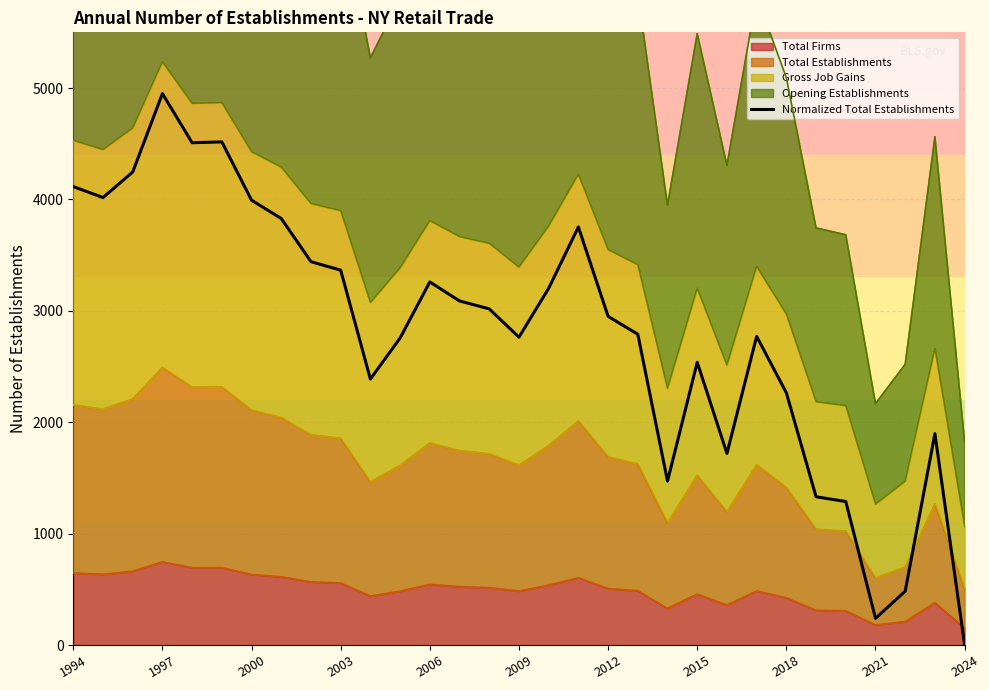

True or false: the data shows 7336.8 at 1994.

False